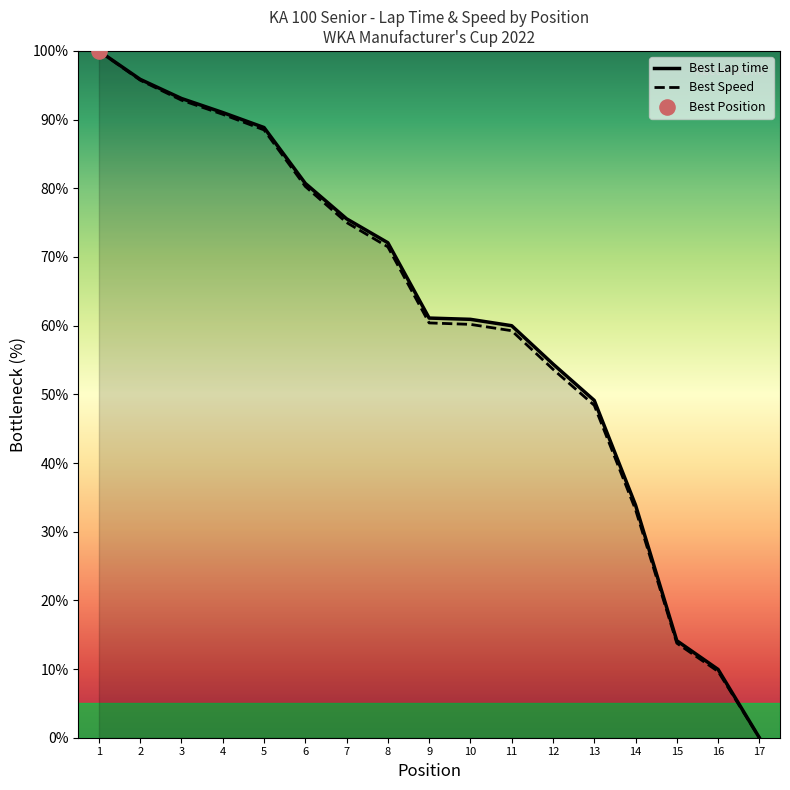

What is the highest value of the Best Speed series?

100.0